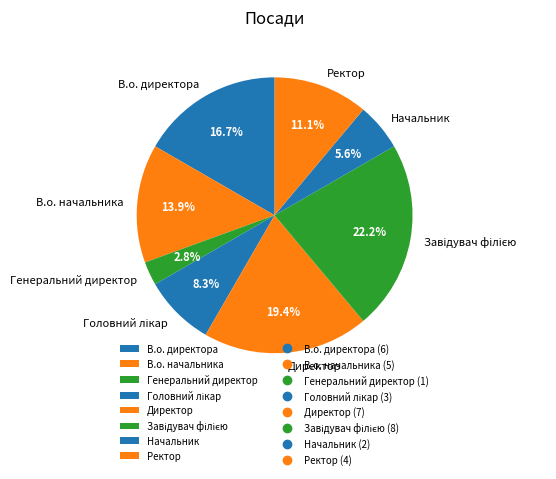

Which category has the smallest portion of the pie?

Генеральний директор